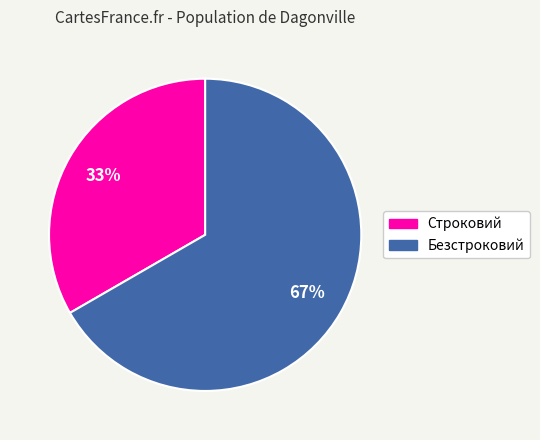

To the nearest percent, what percentage of the pie is Безстроковий?

67%